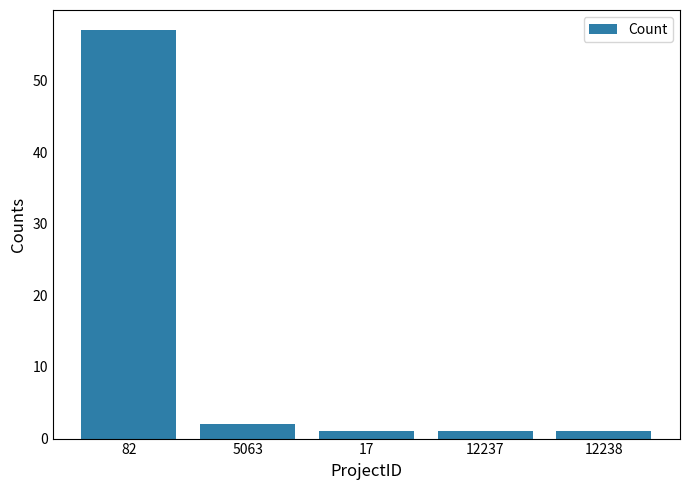

Which has a higher value, 12237 or 82?

82